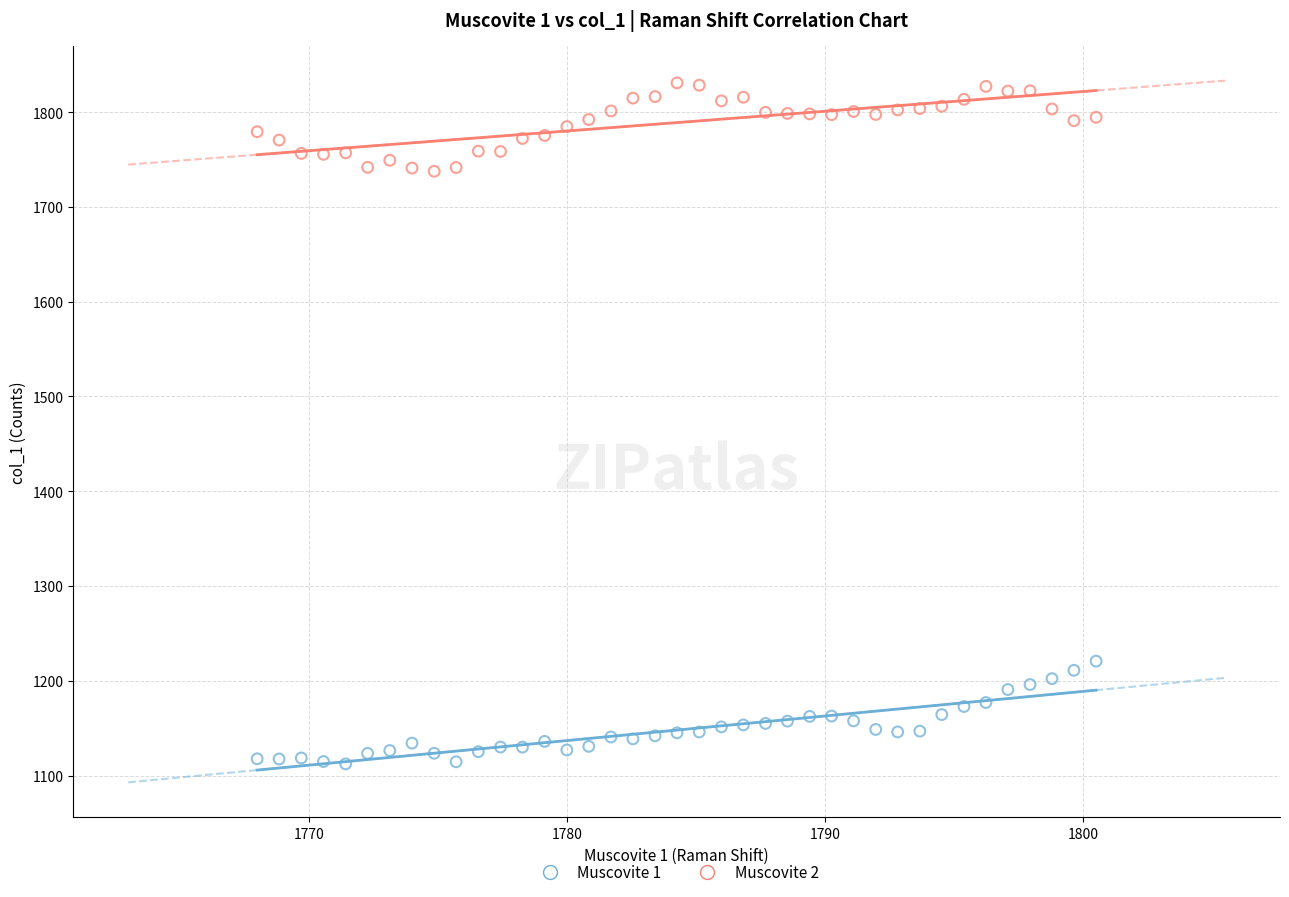

Which series has the largest Y range (max minus min)?

Muscovite 1